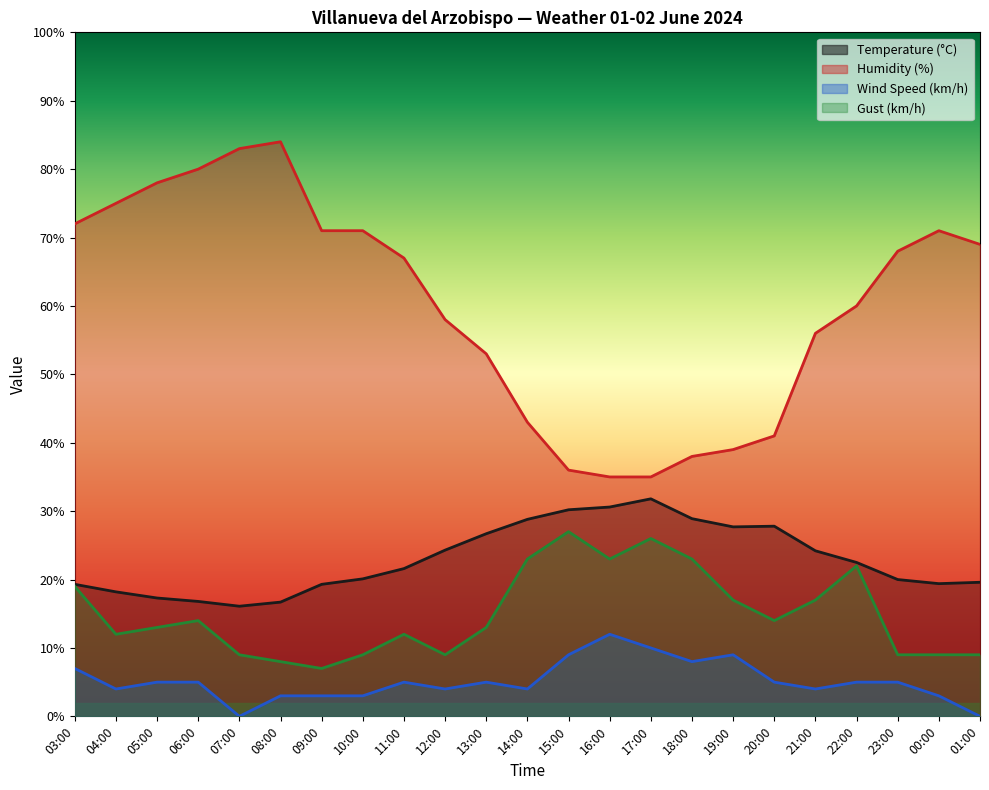

Between 11:00 and 14:00, which series saw the biggest shift?

Humidity (%)